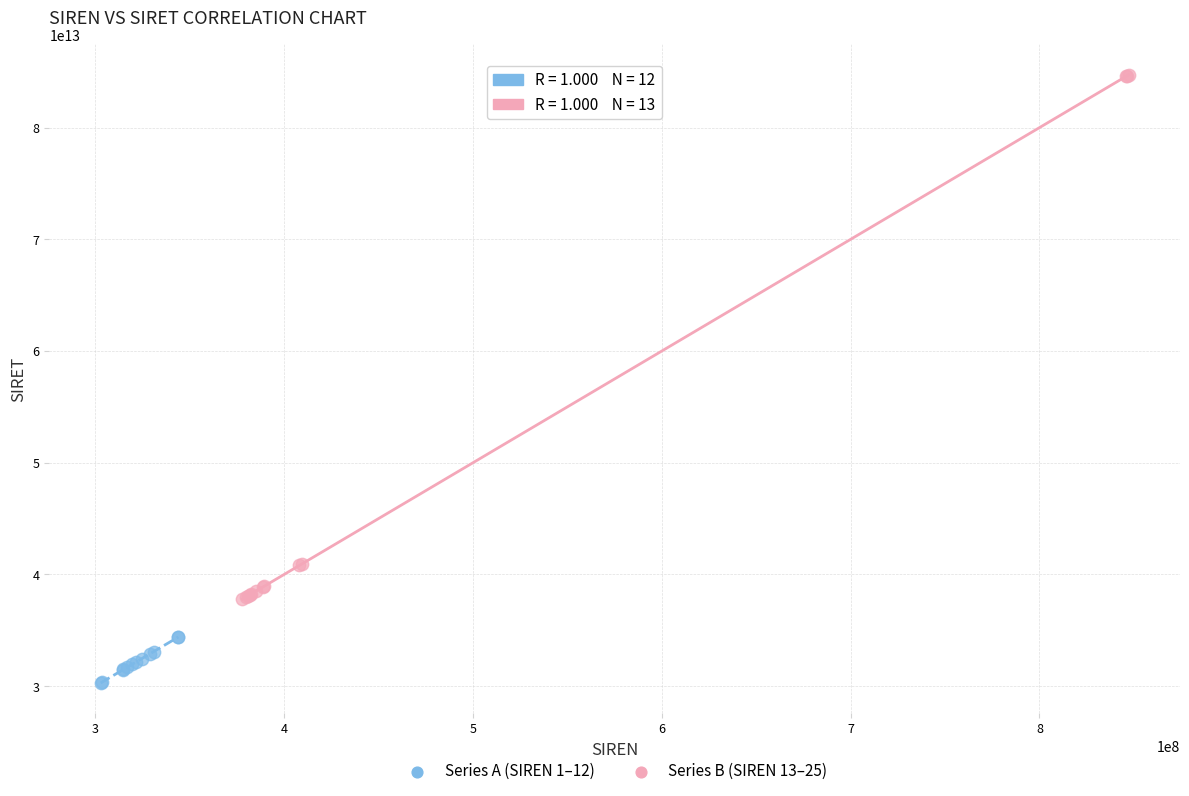

Which series contains the highest Y value?

Series B (SIREN 13–25)